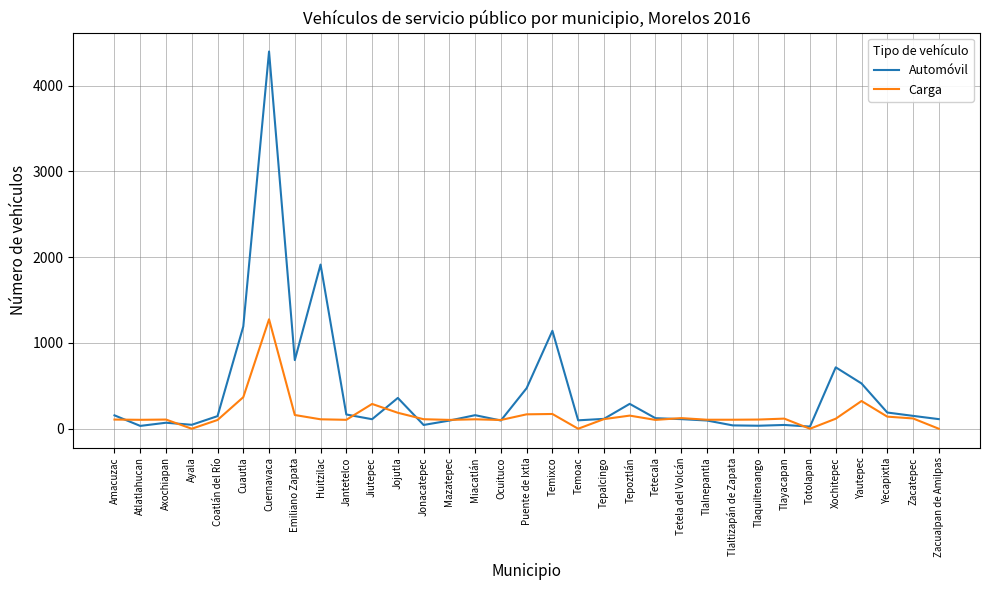

Rank the series by their maximum value, from lowest to highest.

Carga, Automóvil